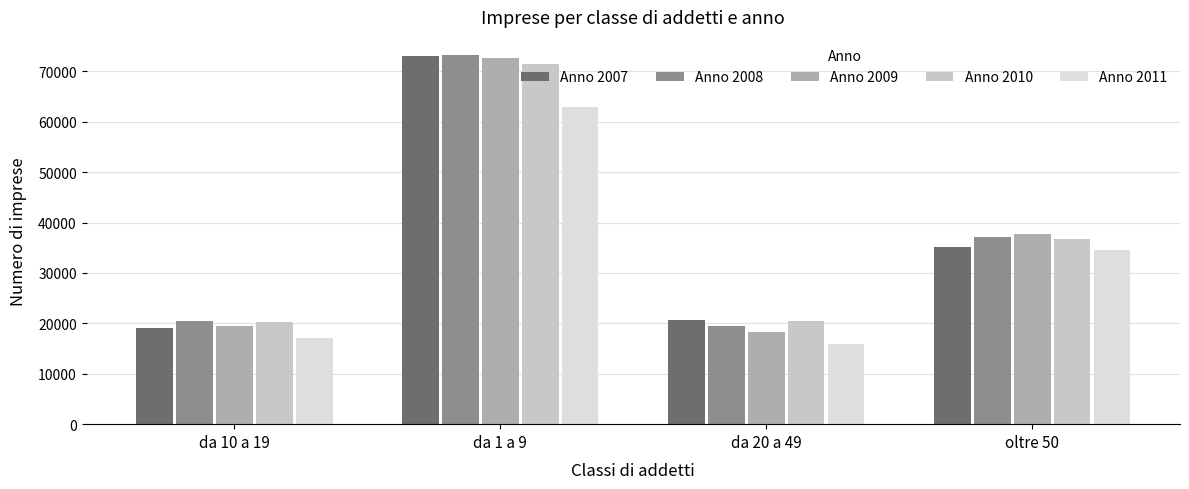

Reading right to left, transcribe all the data shown in this chart.

Anno 2007: oltre 50=35152	da 20 a 49=20602	da 1 a 9=72938	da 10 a 19=19095
Anno 2008: oltre 50=37081	da 20 a 49=19525	da 1 a 9=73162	da 10 a 19=20426
Anno 2009: oltre 50=37716	da 20 a 49=18319	da 1 a 9=72718	da 10 a 19=19508
Anno 2010: oltre 50=36652	da 20 a 49=20415	da 1 a 9=71493	da 10 a 19=20274
Anno 2011: oltre 50=34573	da 20 a 49=15910	da 1 a 9=62815	da 10 a 19=17007